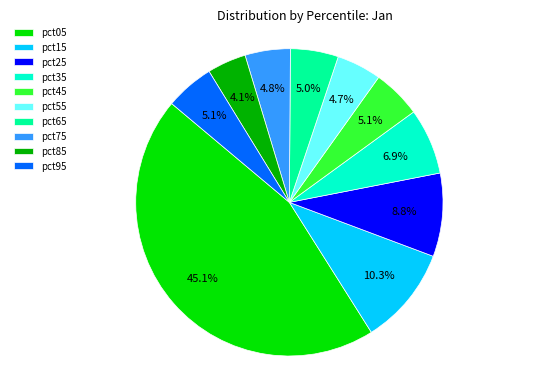

How many slices are in this pie chart?

10